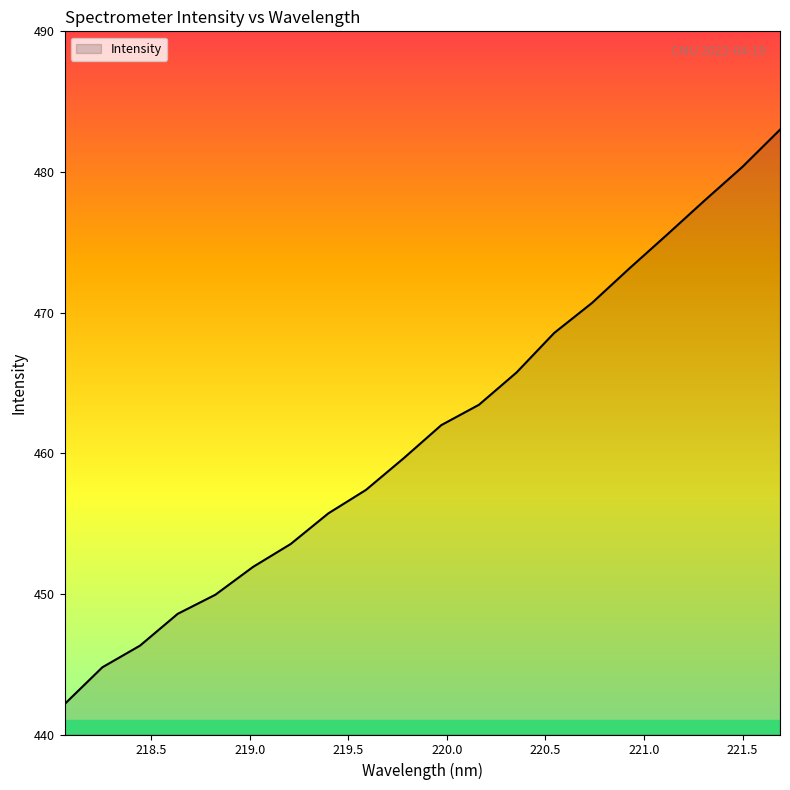

Does the chart have visible grid lines?

No